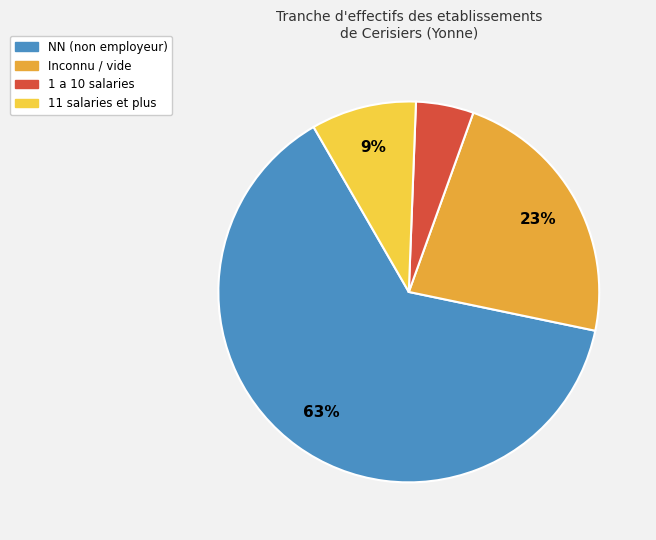

To the nearest percent, what is the average slice percentage?

25%